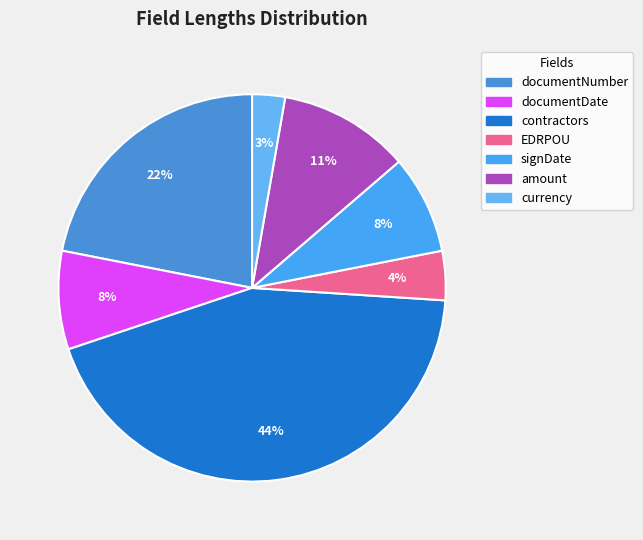

Combined, do documentDate and currency account for over 50%?

No